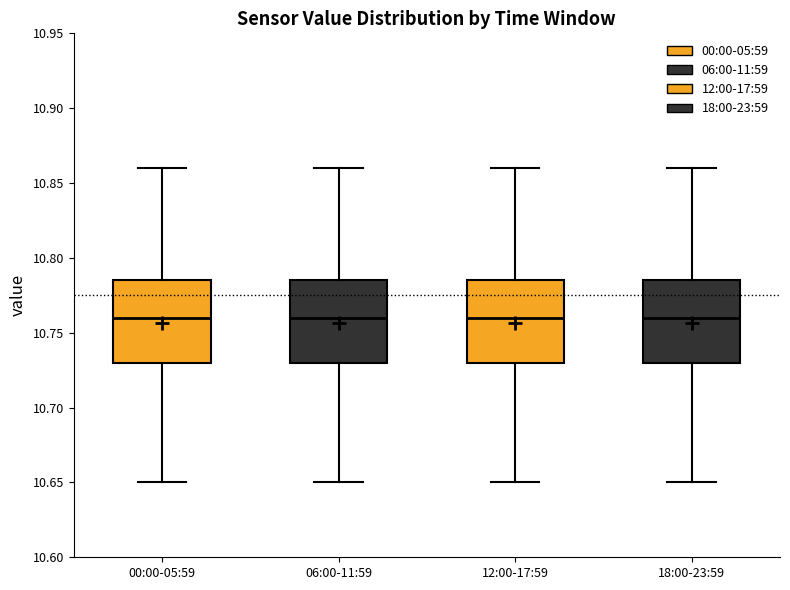

Reading left to right, read every box against the y-axis: the position of its median line, the range the box covers, and the ends of its whiskers. The values are not printed on the chart, so give them approximately, as read against the axis.

00:00-05:59: median 10.760, box 10.730 to 10.785, whiskers 10.650 to 10.860
06:00-11:59: median 10.760, box 10.730 to 10.785, whiskers 10.650 to 10.860
12:00-17:59: median 10.760, box 10.730 to 10.785, whiskers 10.650 to 10.860
18:00-23:59: median 10.760, box 10.730 to 10.785, whiskers 10.650 to 10.860